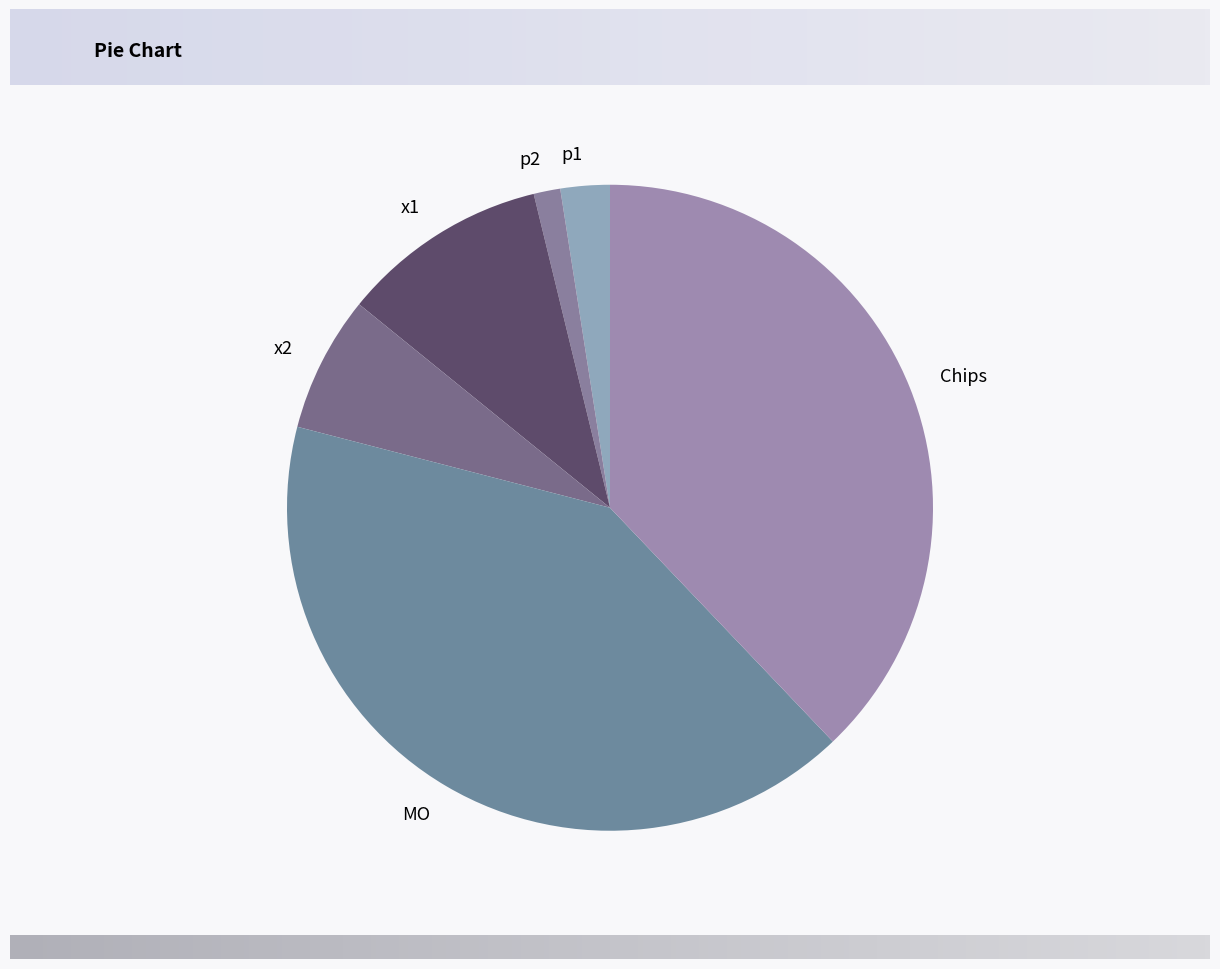

Between x1 and p1, which is larger?

x1